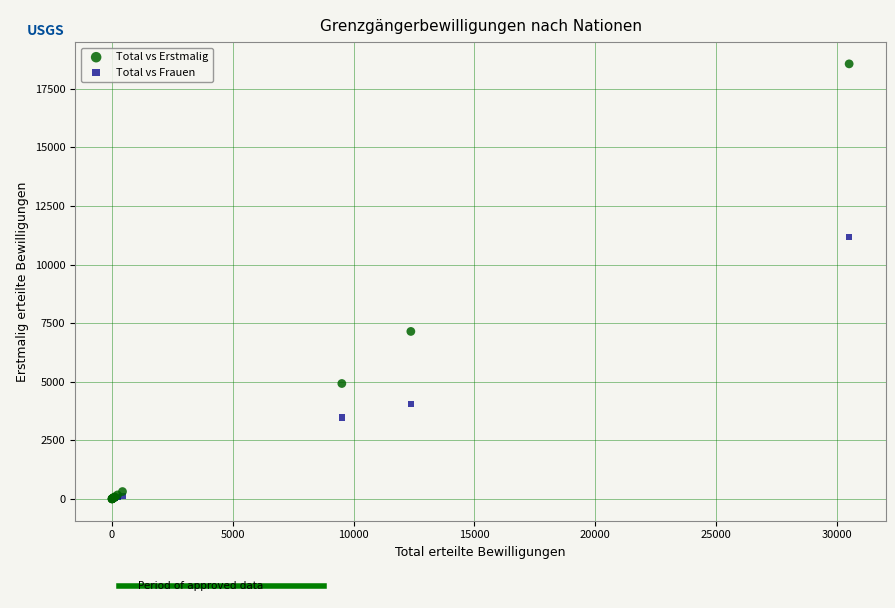

In the Total vs Erstmalig series, what Y value is closest to 9282?

7149